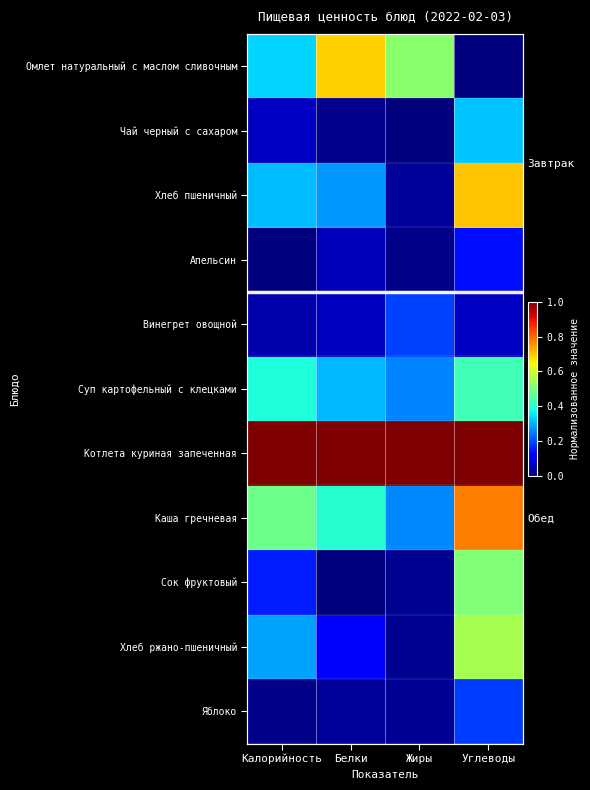

What is the total value across all series at Белки?

2.9